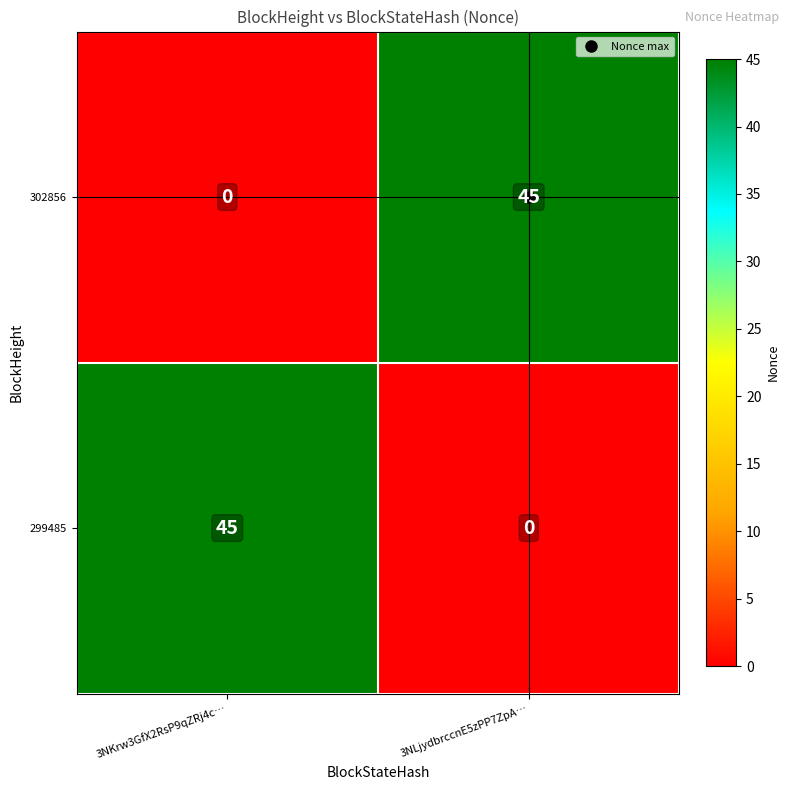

Count the number of data series in this chart.

2